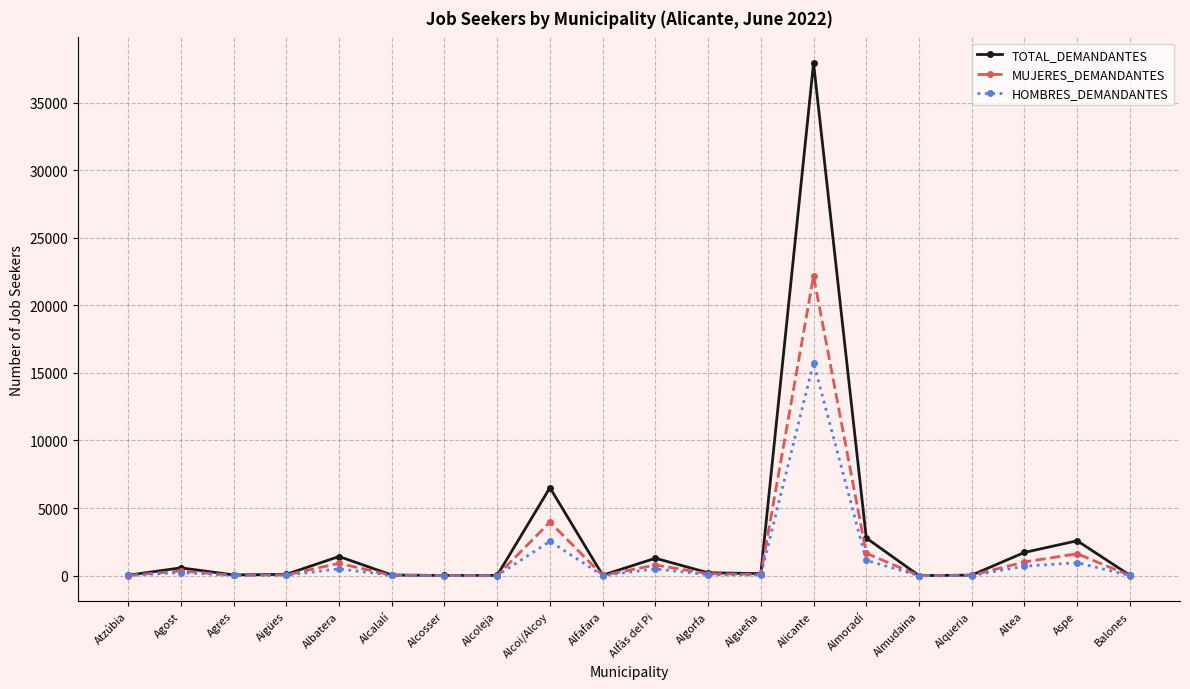

The value of TOTAL_DEMANDANTES at Alfàs del Pi is 1290. True or false?

True